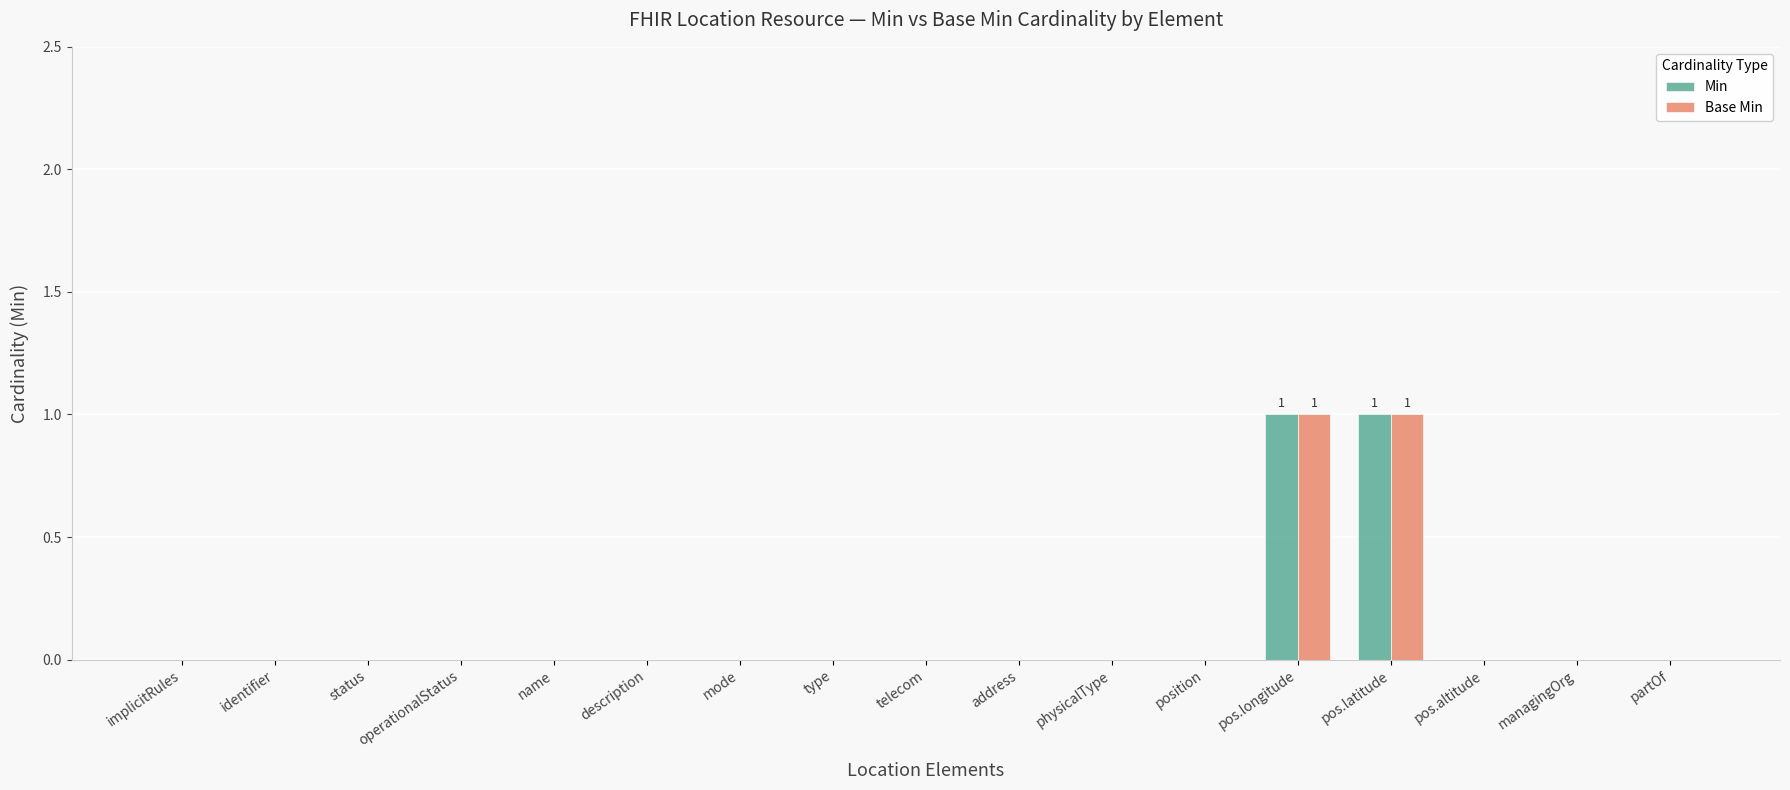

How many groups of bars are there?

17